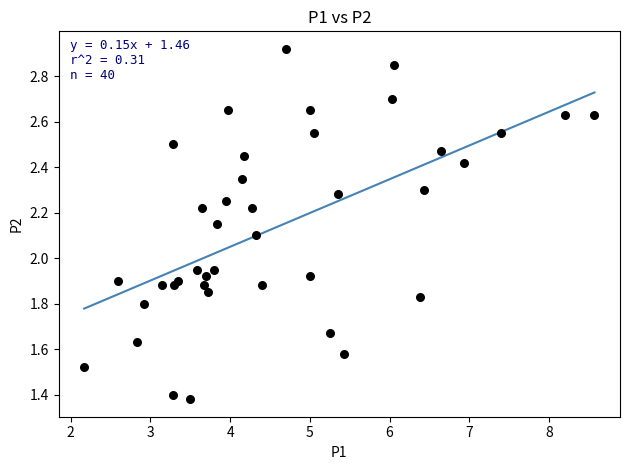

What is the range of X values (max minus min)?

6.4